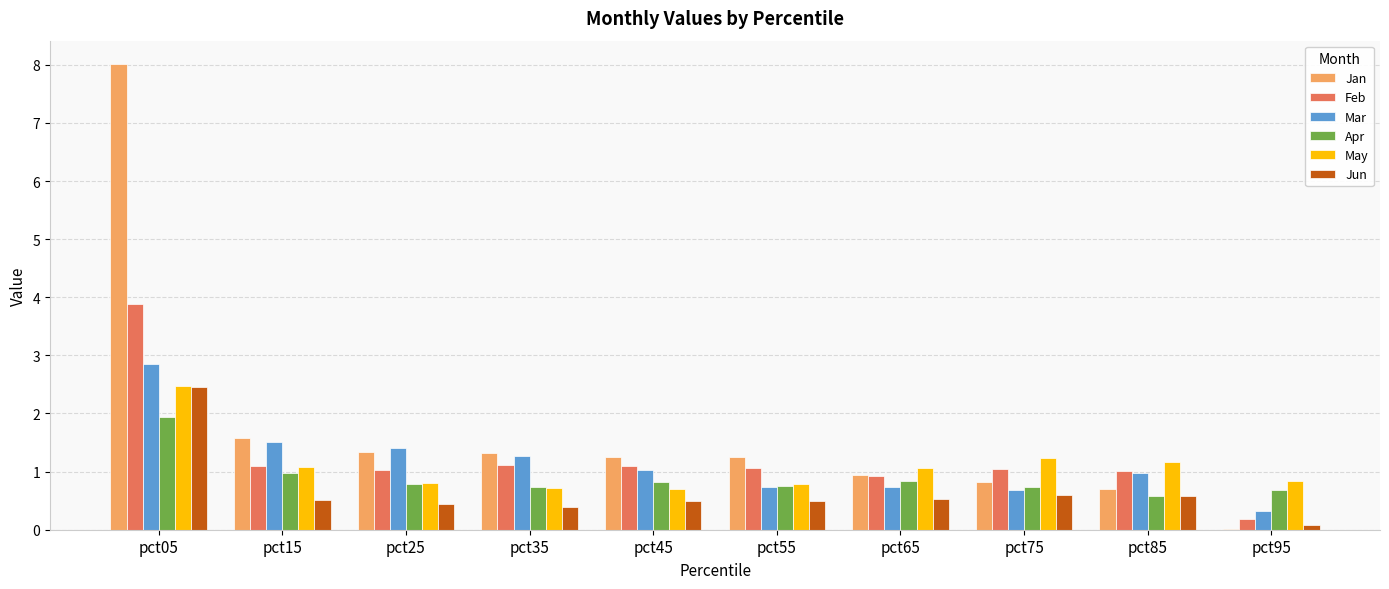

What is the sum of all May values?

10.9